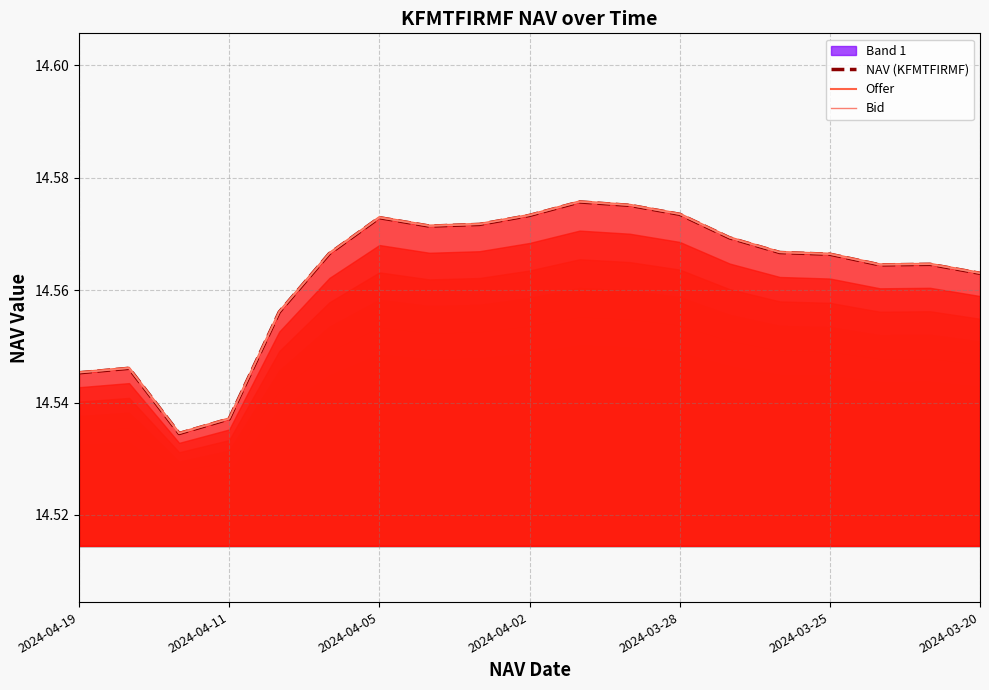

True or false: NAV (KFMTFIRMF) and Bid cross at least once.

False